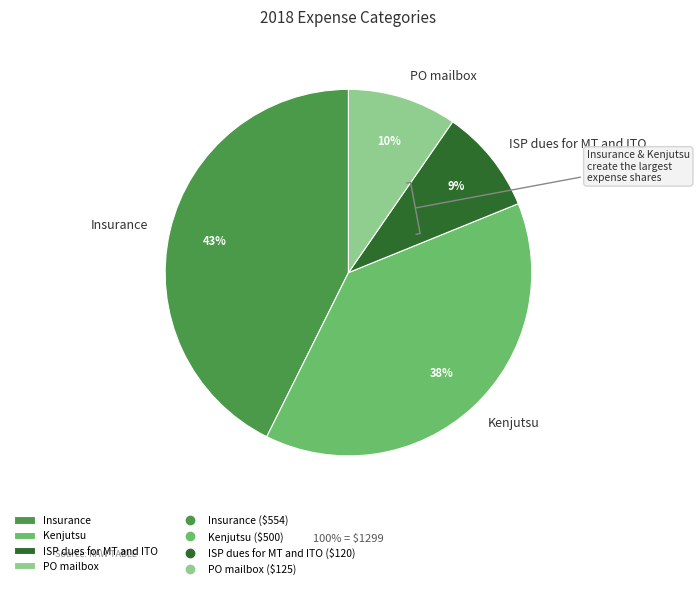

To the nearest percent, what is the difference between the Kenjutsu and ISP dues for MT and ITO slice percentages?

29%